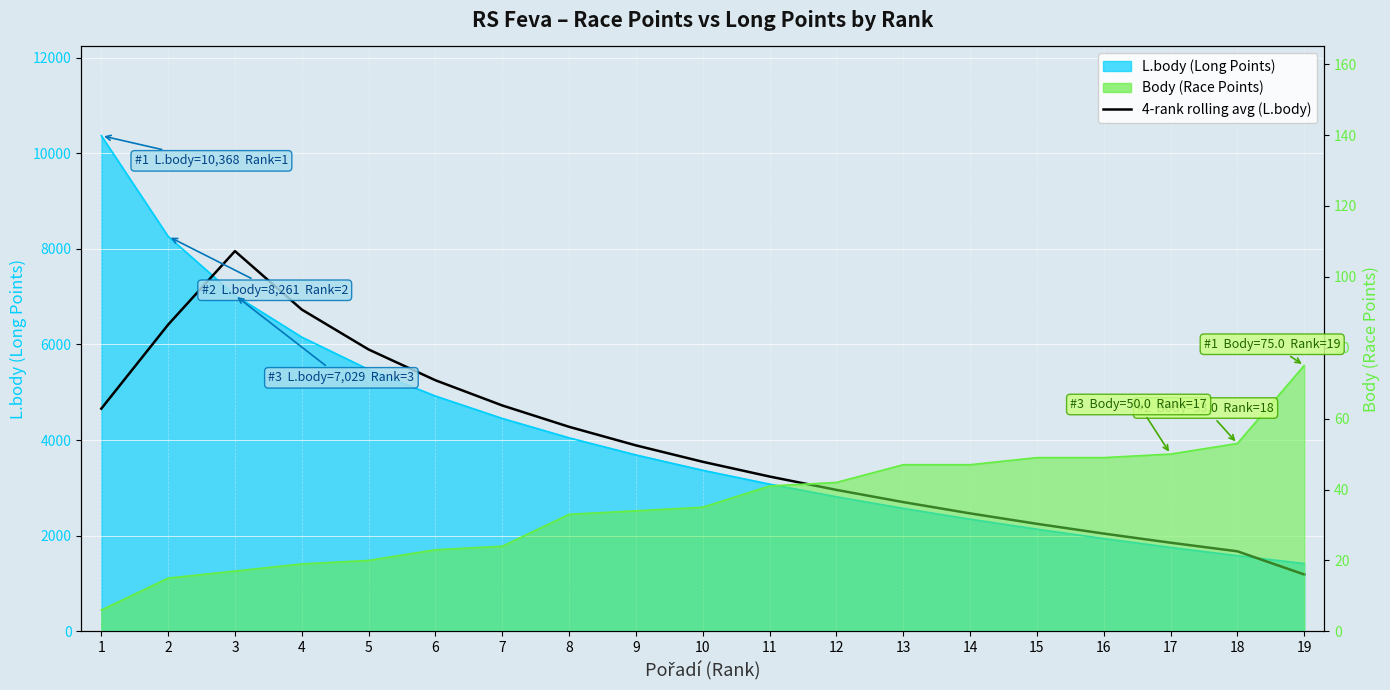

Where is the first local maximum?

3